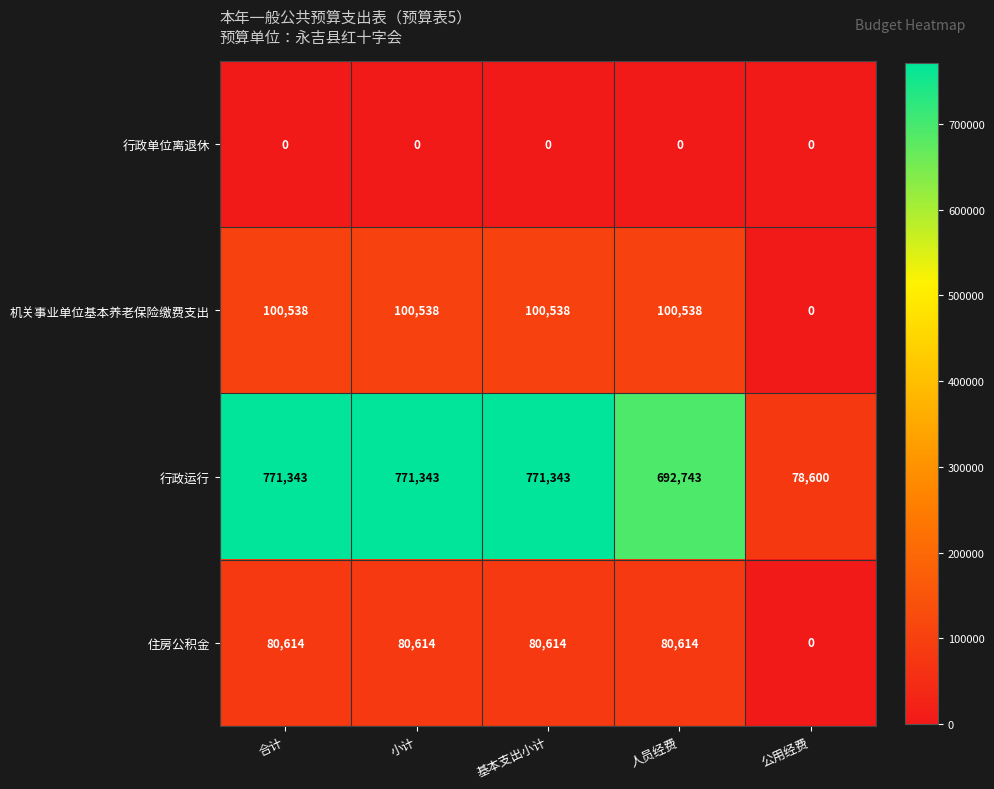

What is the maximum value shown in the chart?

771343